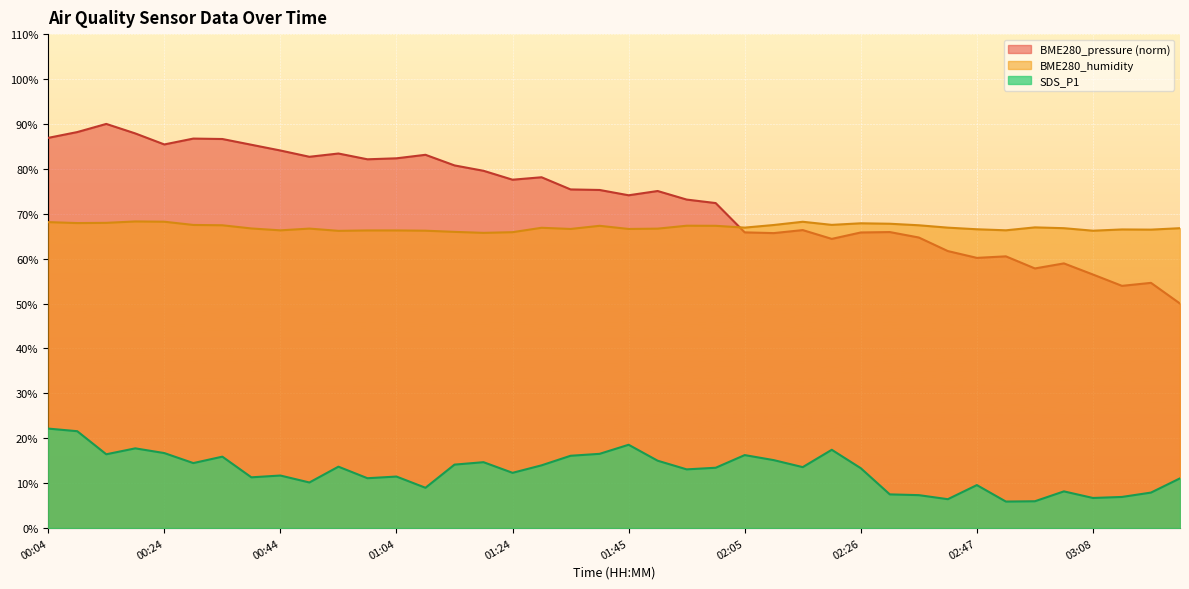

Where does the BME280_humidity series first go above 66?

00:04